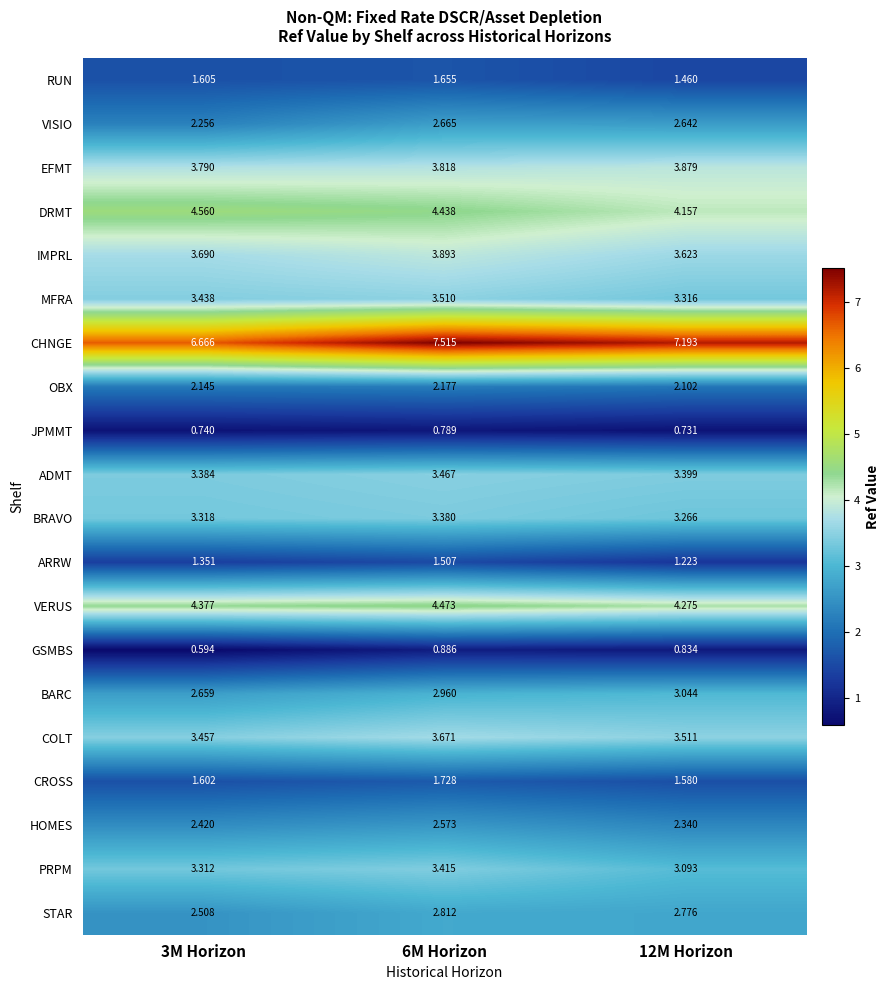

Is the value of BARC at 12M Horizon greater than the value of GSMBS at 3M Horizon?

Yes